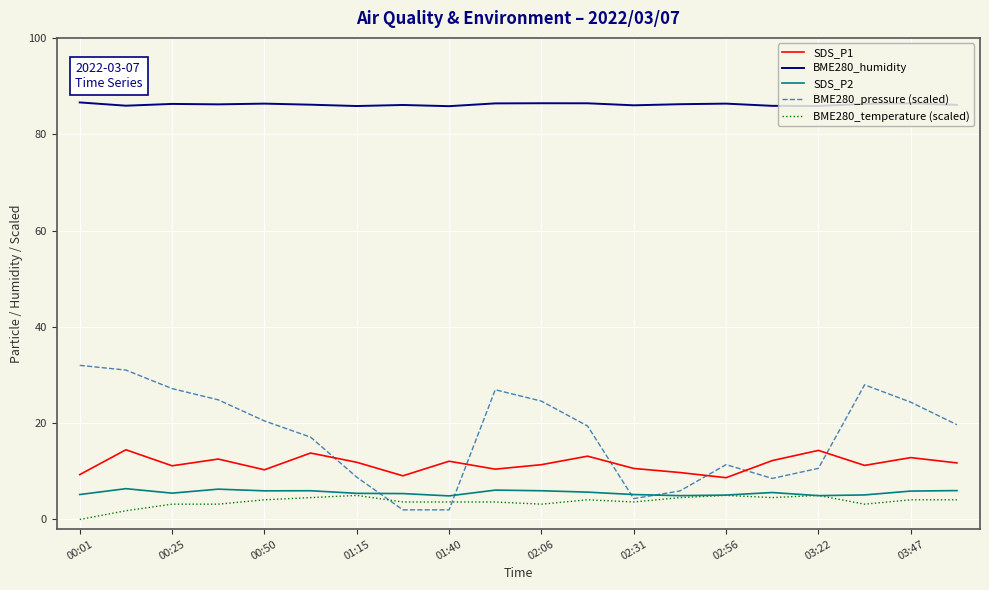

How many categories are shown in the chart?

20